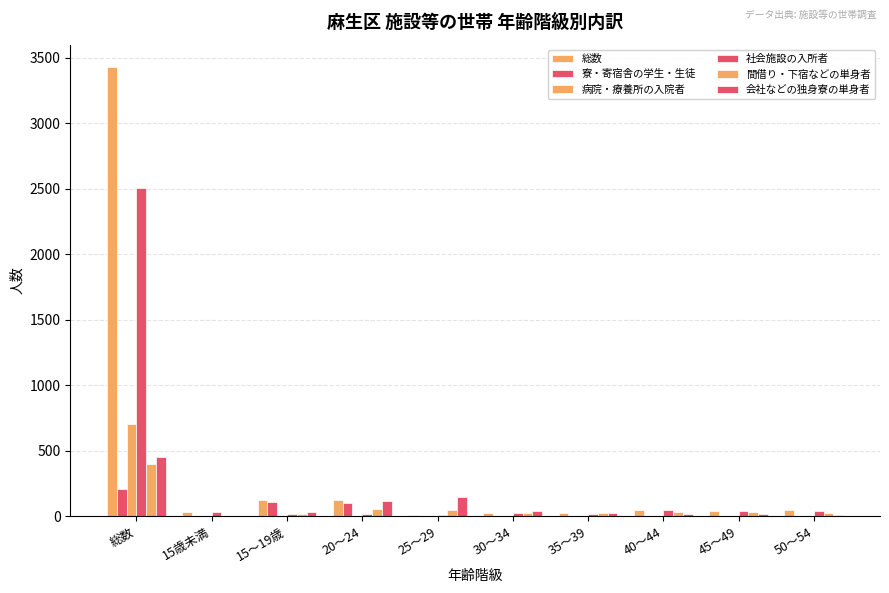

How many categories are shown in the chart?

10